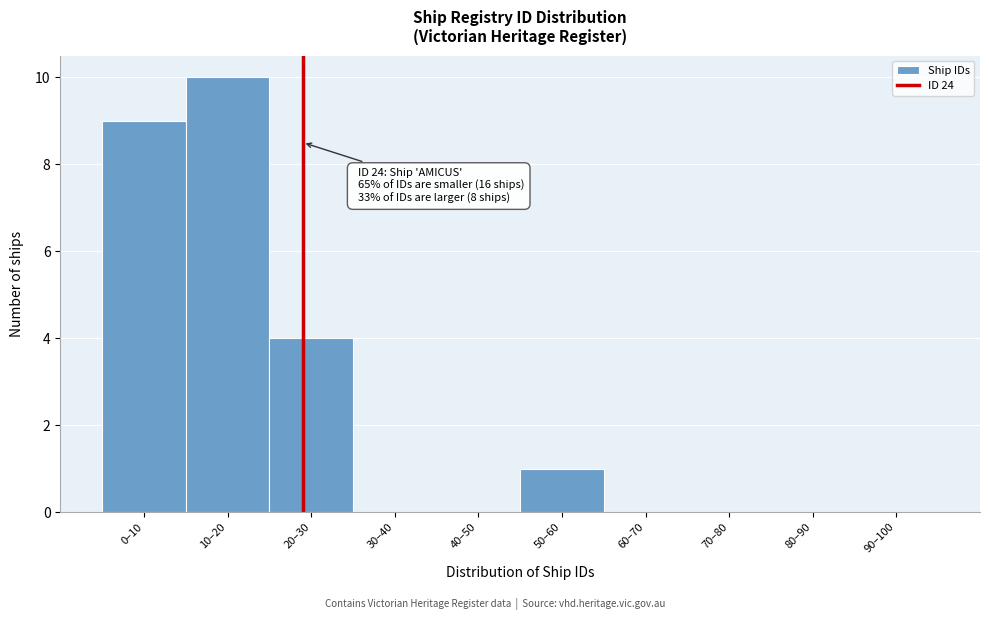

Reading right to left, what are all the values shown in this chart?

90–100=0	80–90=0	70–80=0	60–70=0	50–60=1	40–50=0	30–40=0	20–30=4	10–20=10	0–10=9